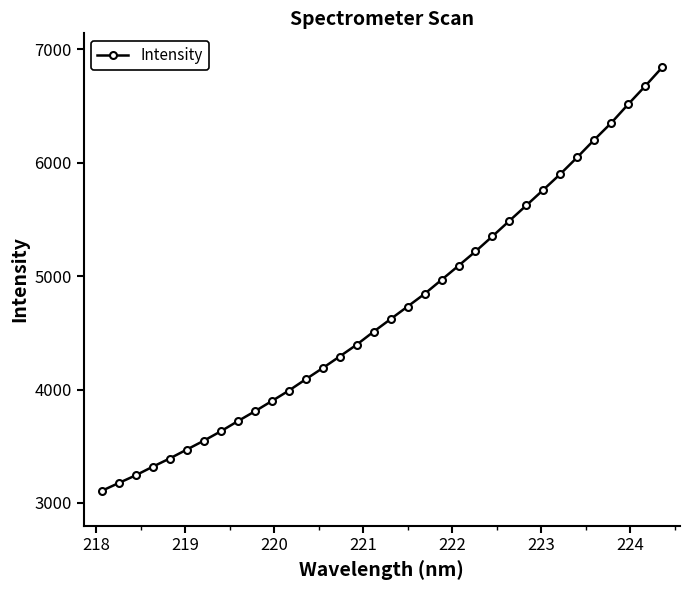

What is the minimum value shown in the chart?

3106.2